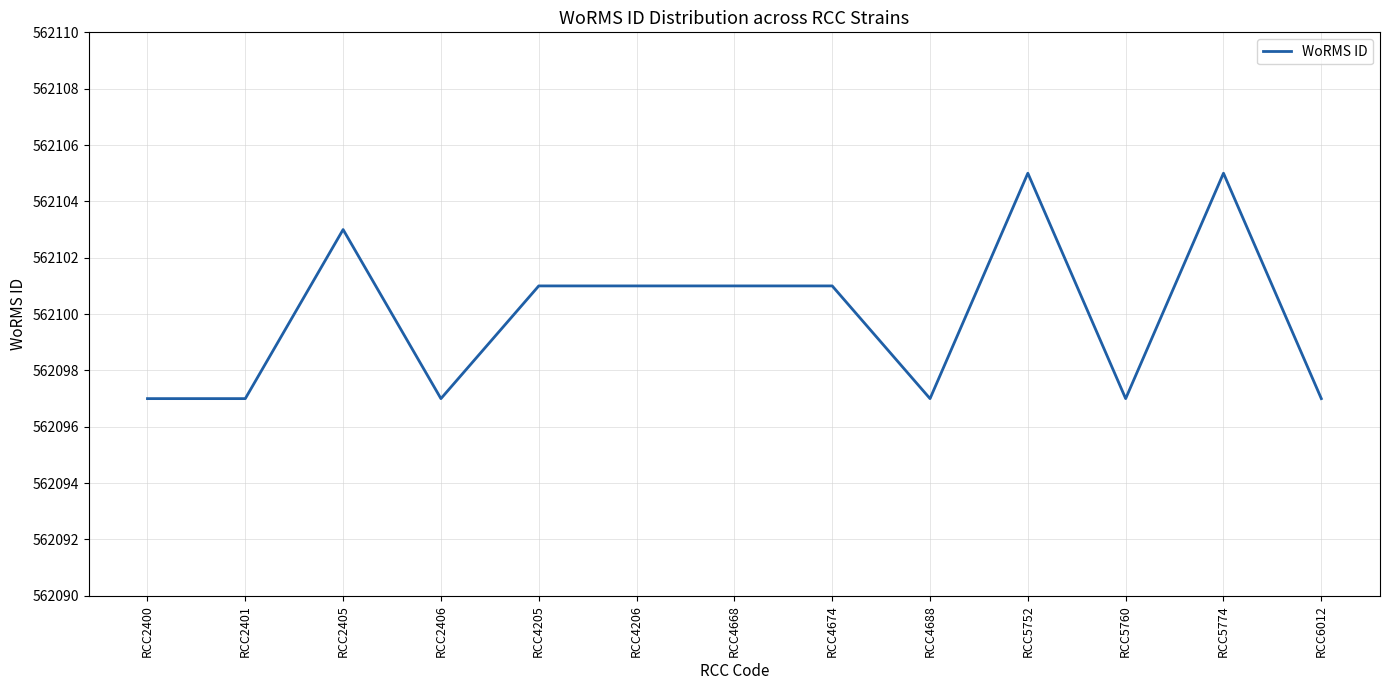

What is the ratio of the value at RCC2401 to the value at RCC4206?

1.0